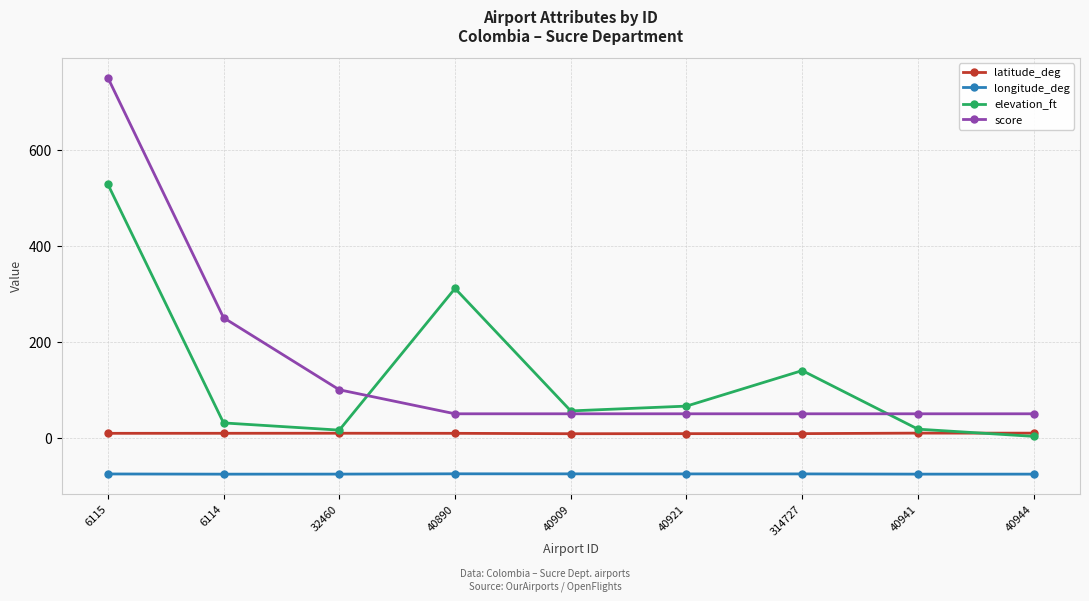

Is it true that latitude_deg equals 9.4 at 6114?

True